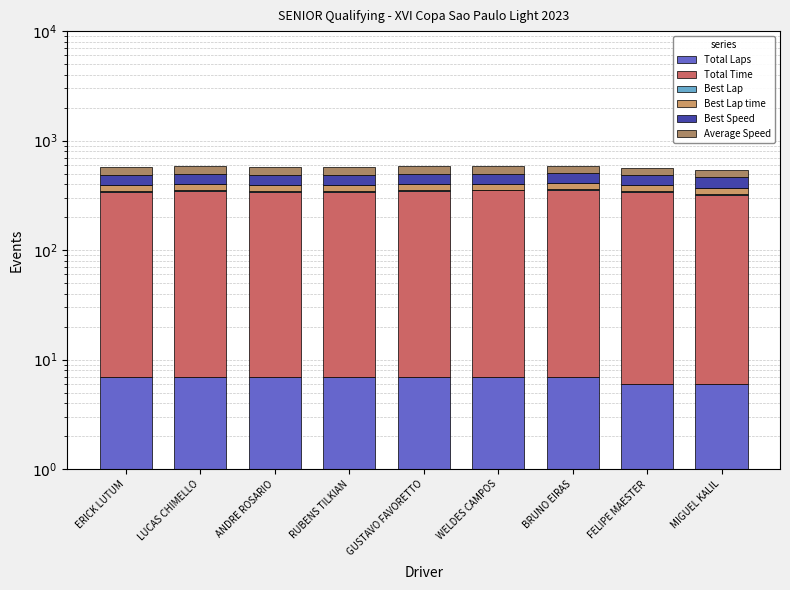

What is the maximum value shown in the chart?

349.6